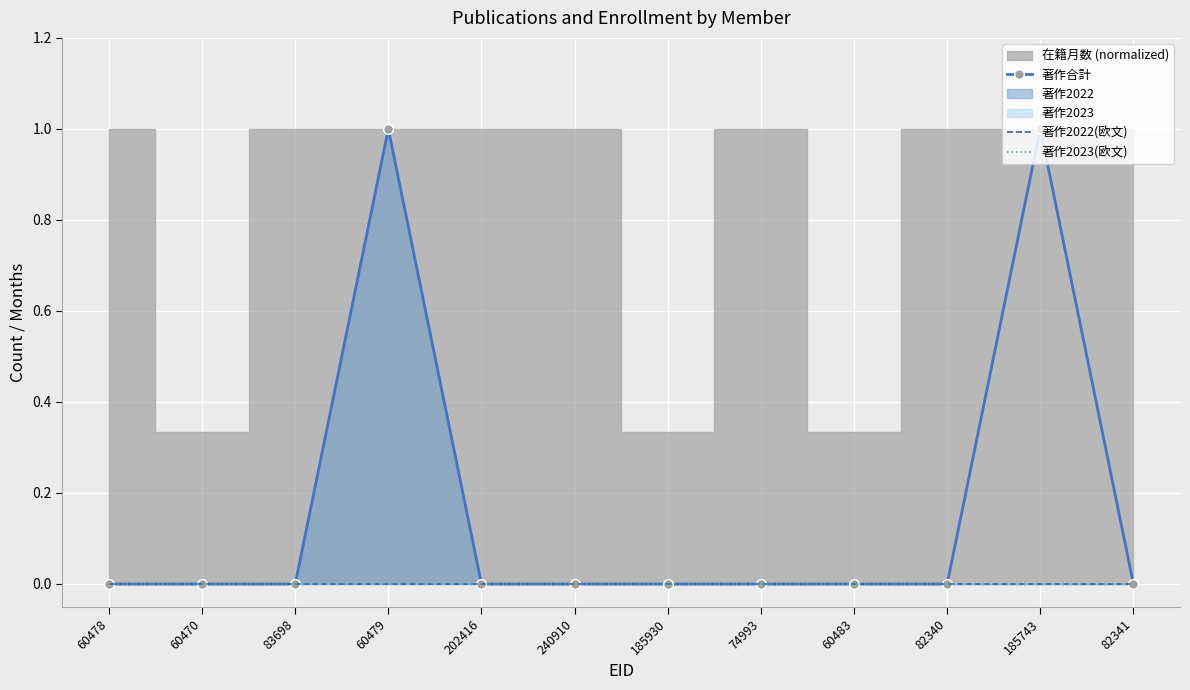

In 著作合計, how many points are higher than both neighbors (excluding endpoints)?

2